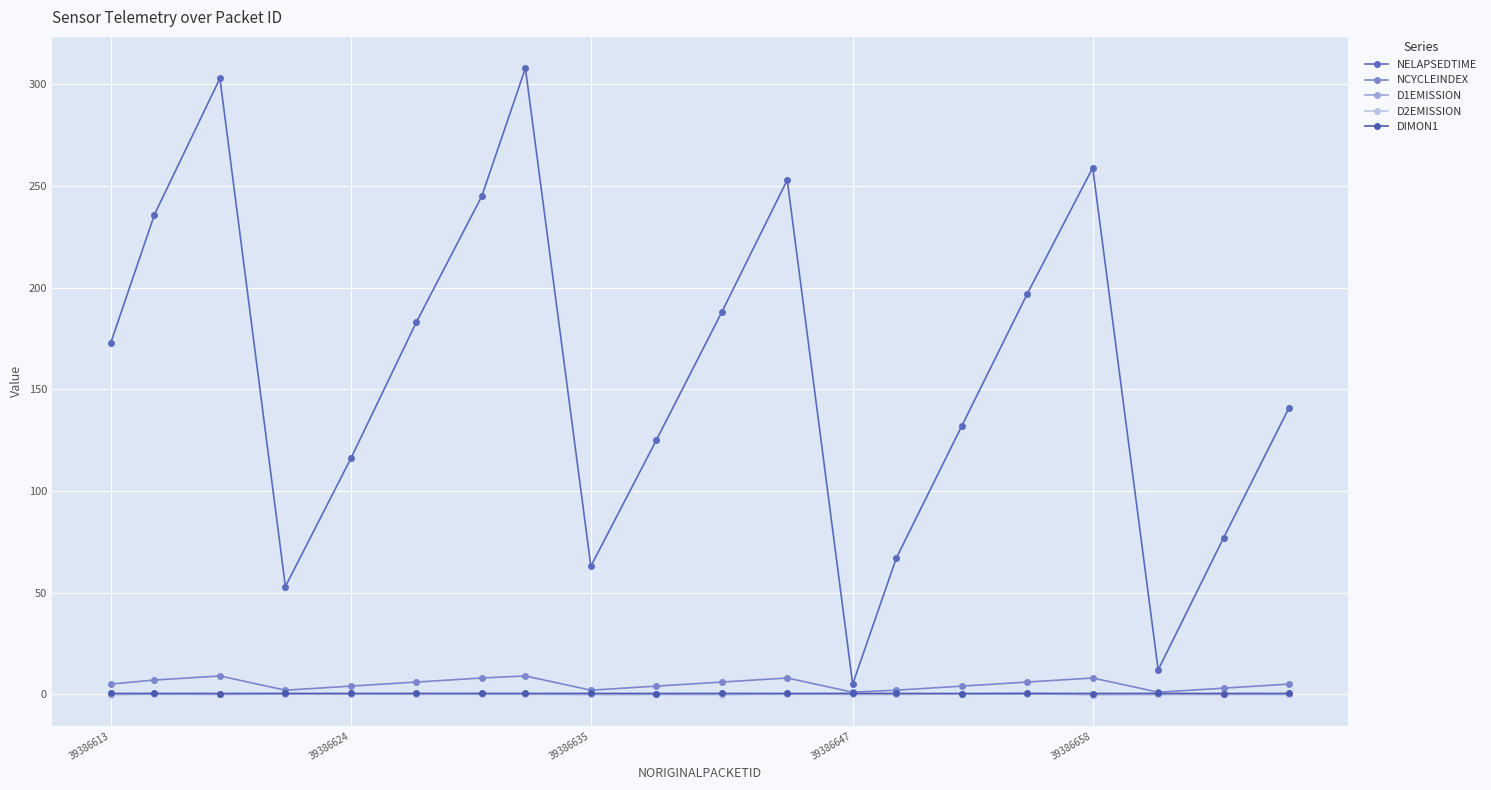

How many lines are shown in the chart?

5